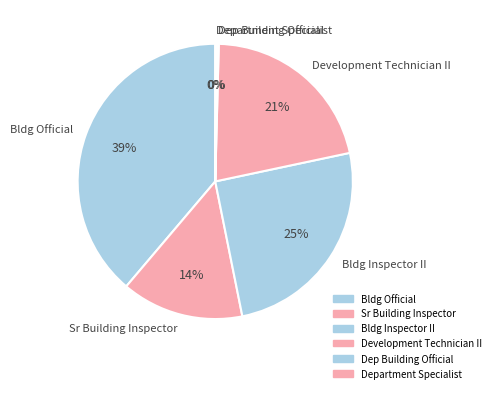

To the nearest percent, what is the difference between the largest and smallest slice percentages?

39%